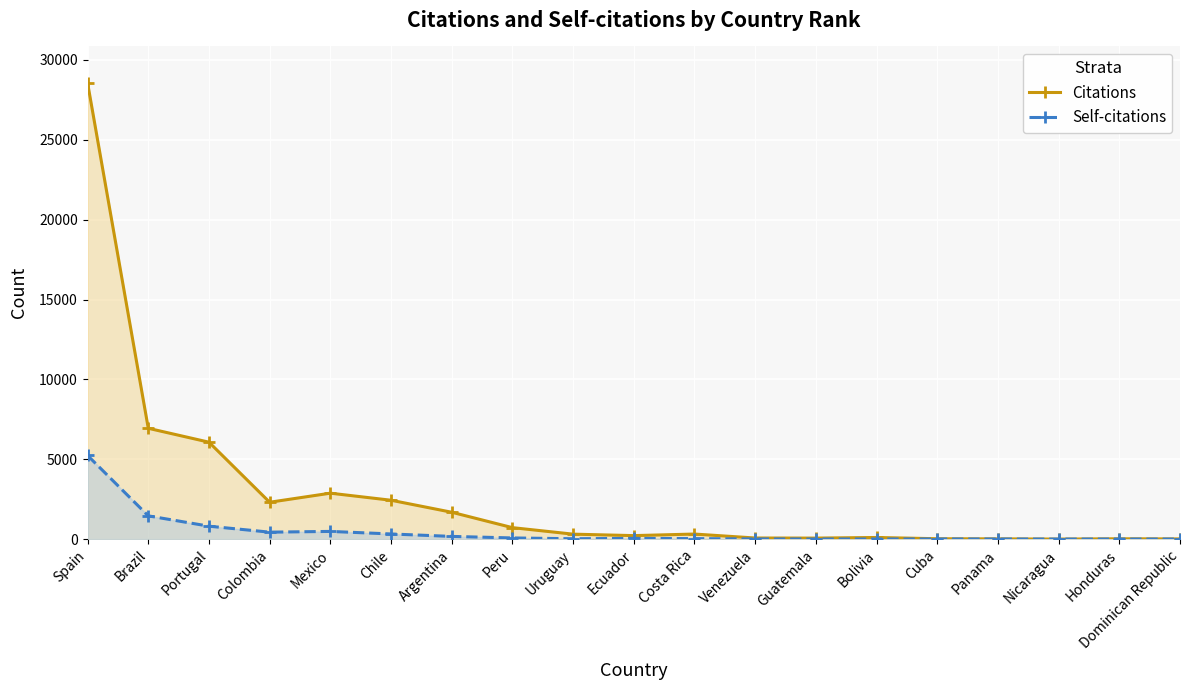

What is the label of the 1st point from the left?

Spain